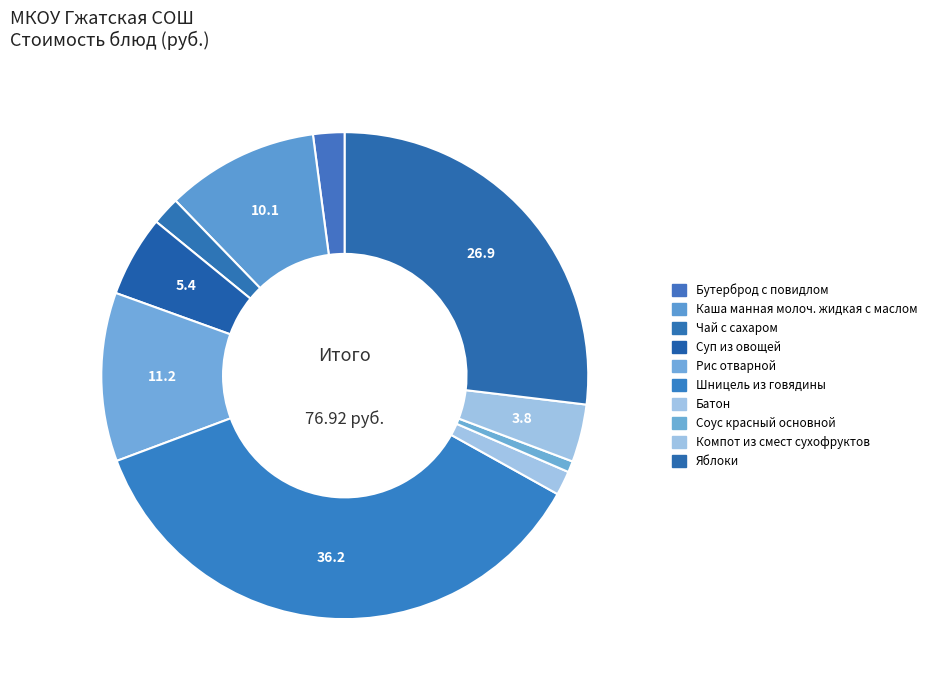

Count the number of slices in the pie.

10